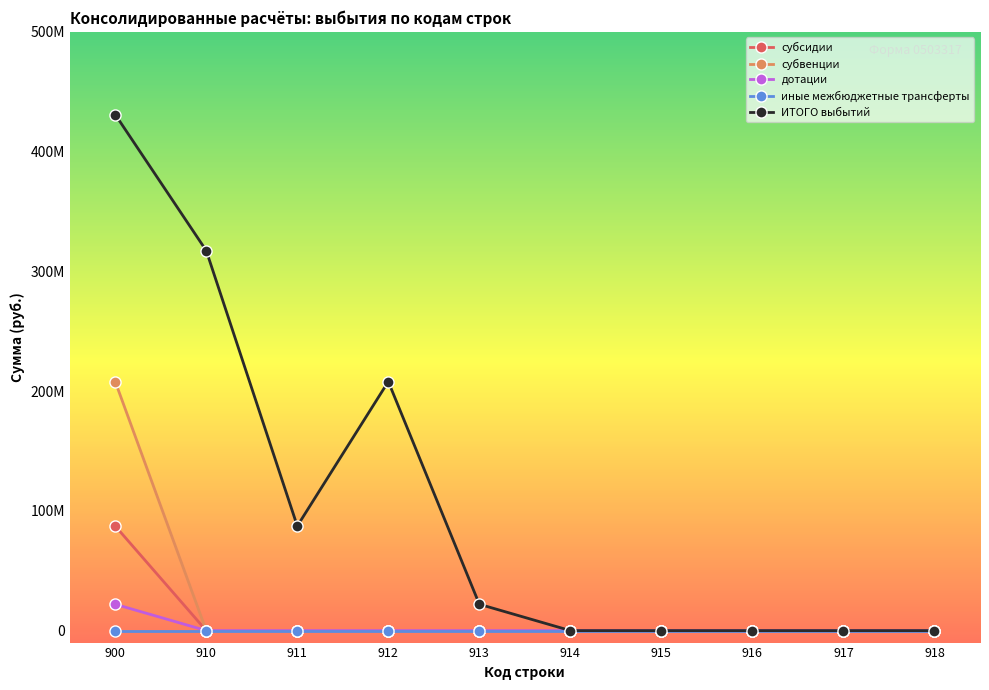

Is this an area chart (filled region under the line)?

No